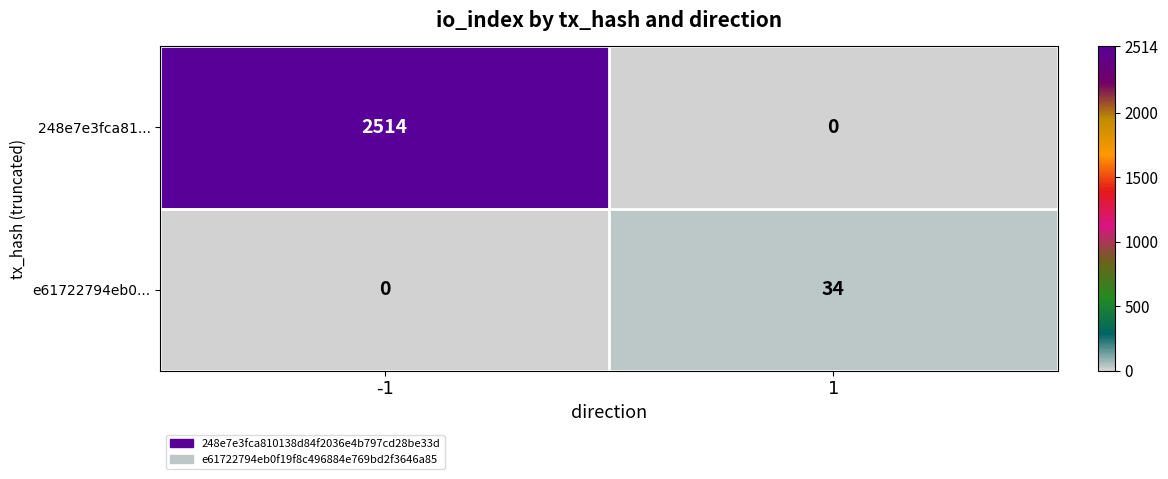

Which series has the largest total across all categories?

248e7e3fca81...